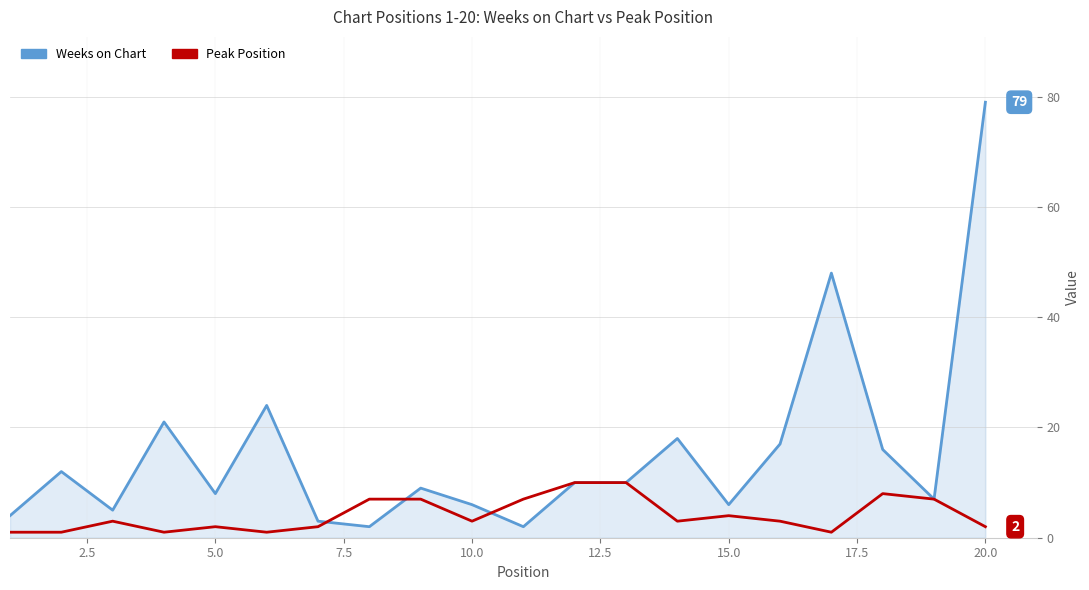

List the series in order of their overall mean, highest first.

Weeks on Chart, Peak Position